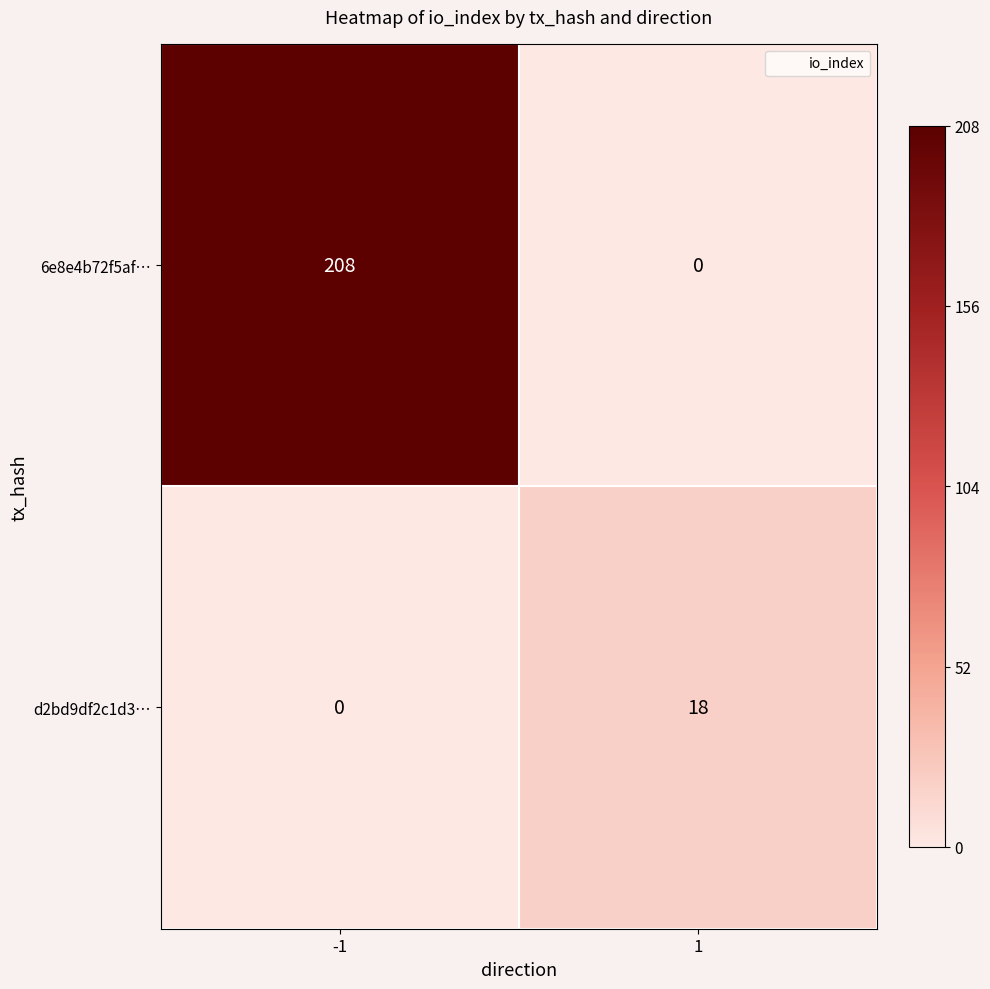

Which series has the largest total across all categories?

6e8e4b72f5af…